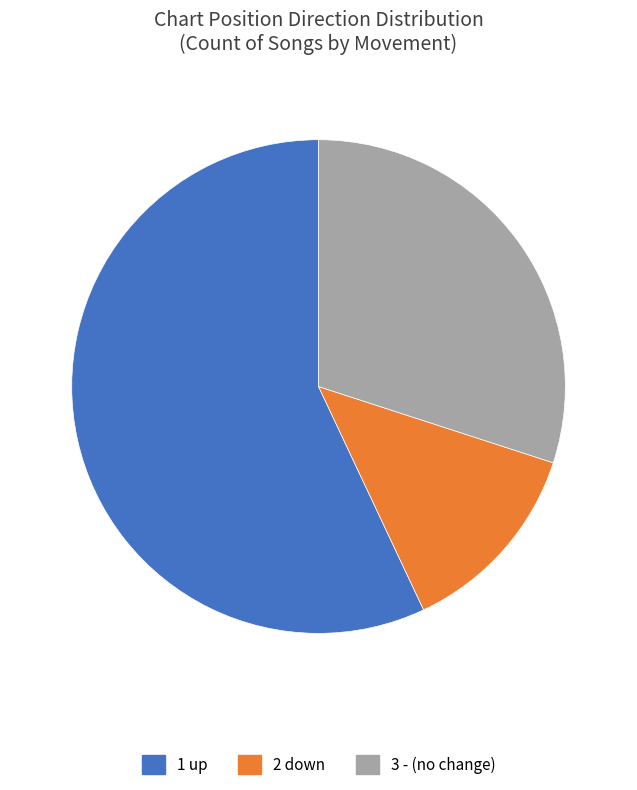

How many slices are in this pie chart?

3